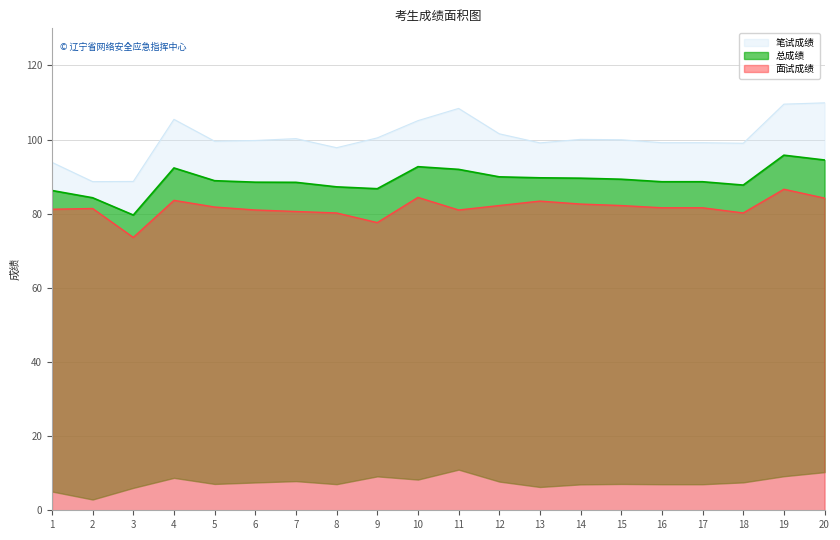

Read the 面试成绩 value at 8.

80.2